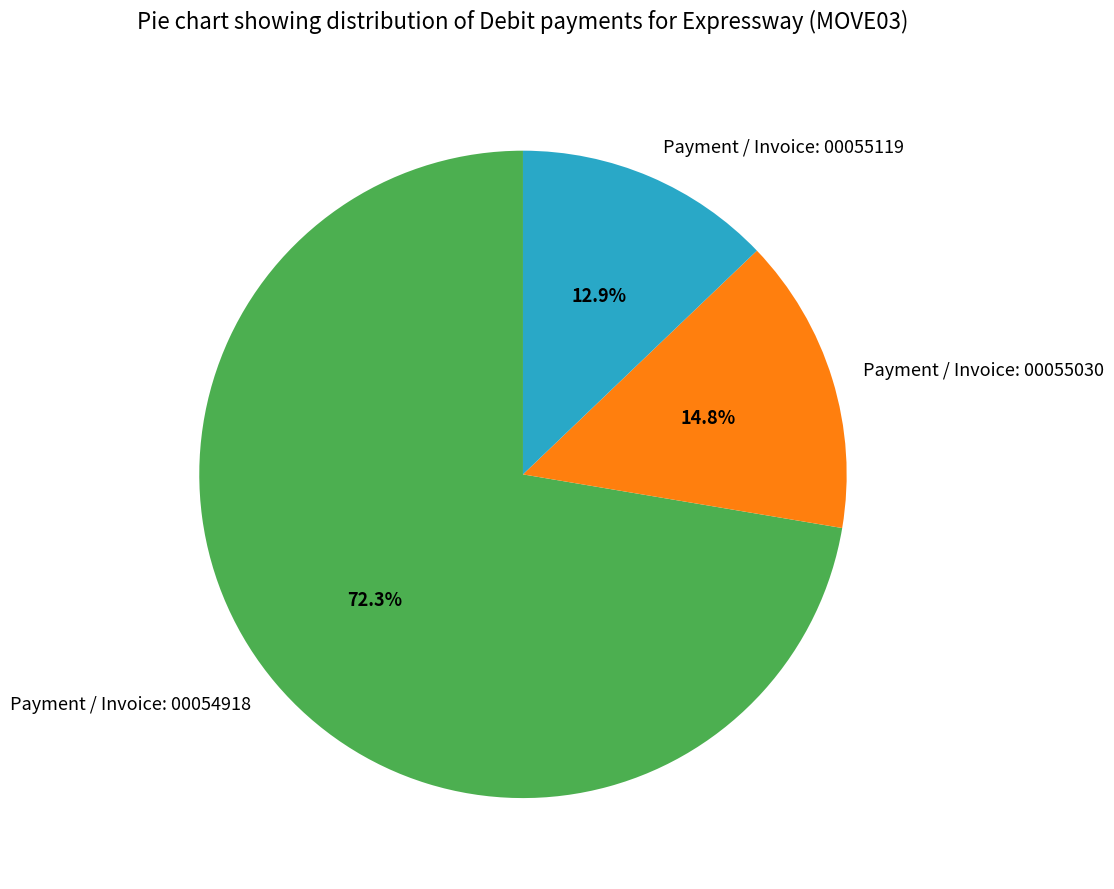

Which category has the biggest portion of the pie?

Payment / Invoice: 00054918